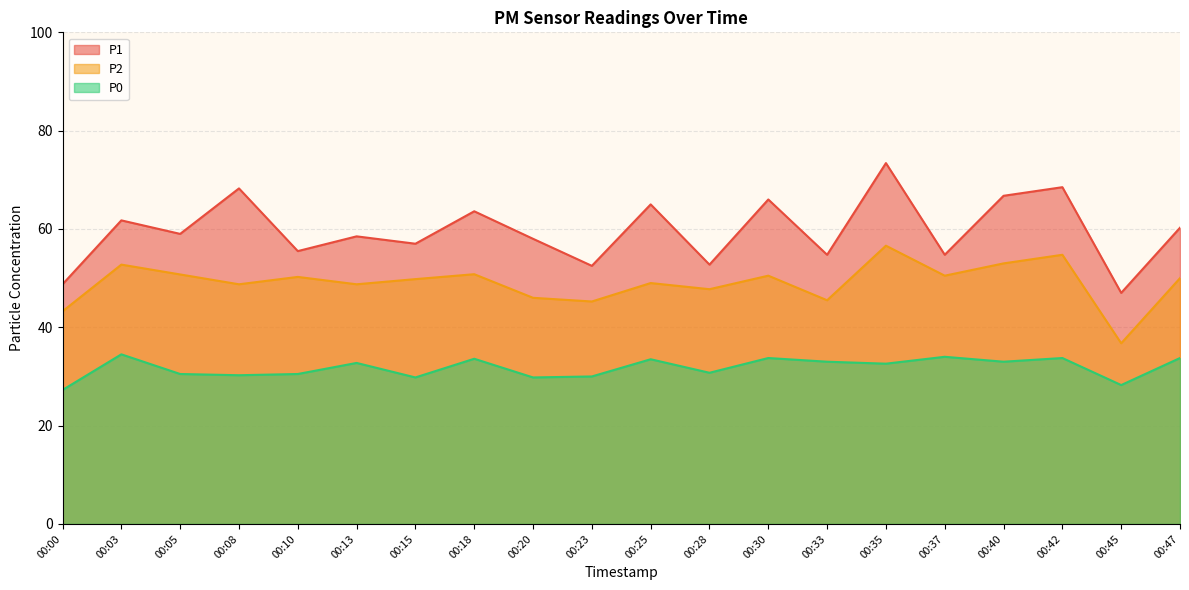

At which category does P1 reach its first local valley?

00:05